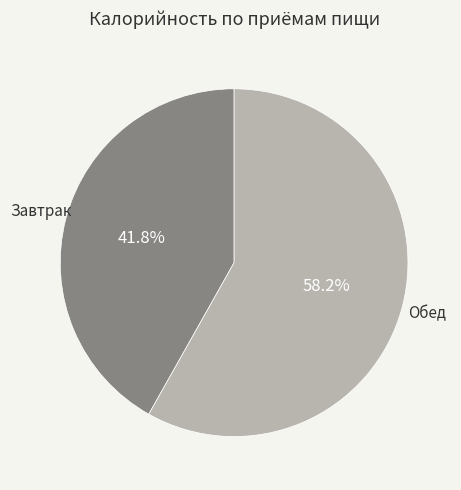

How many segments does this pie chart have?

2